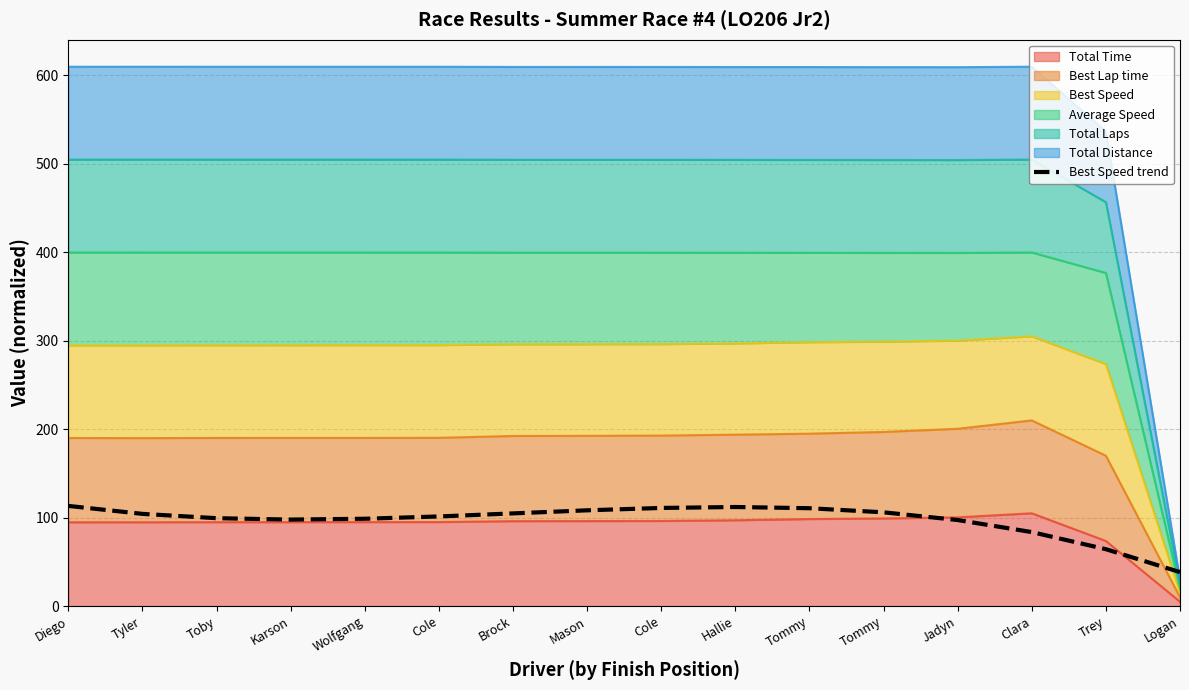

At which category does the data reach its first local peak?

Hallie